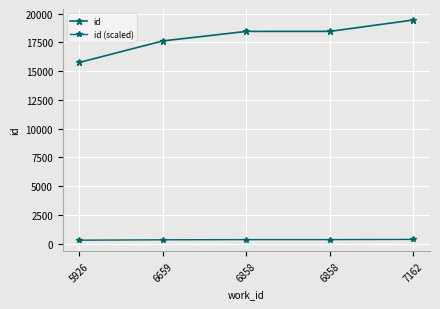

How many values in the id (scaled) series are below 348?

2